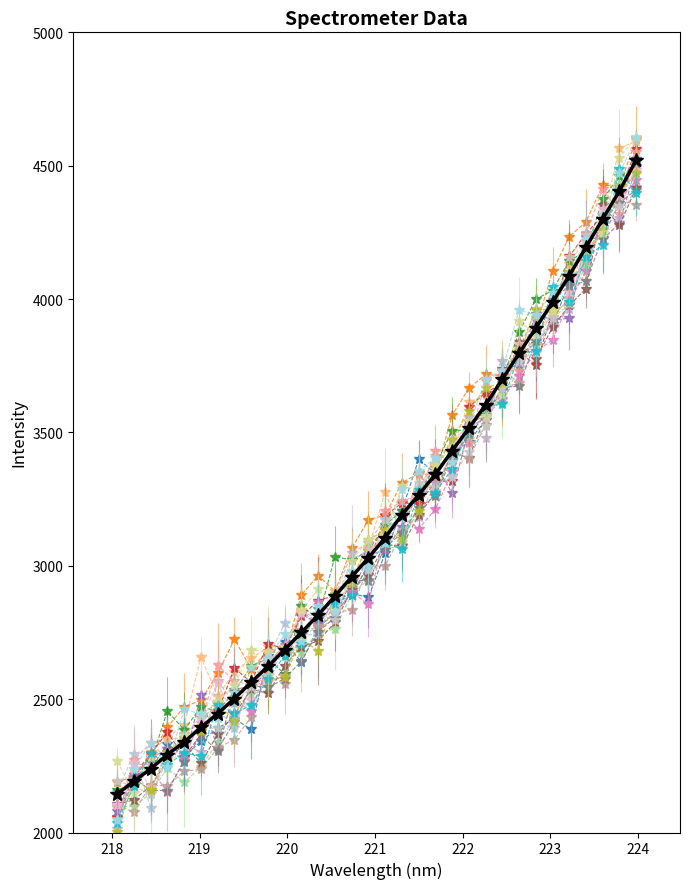

Count the number of data series in this chart.

21